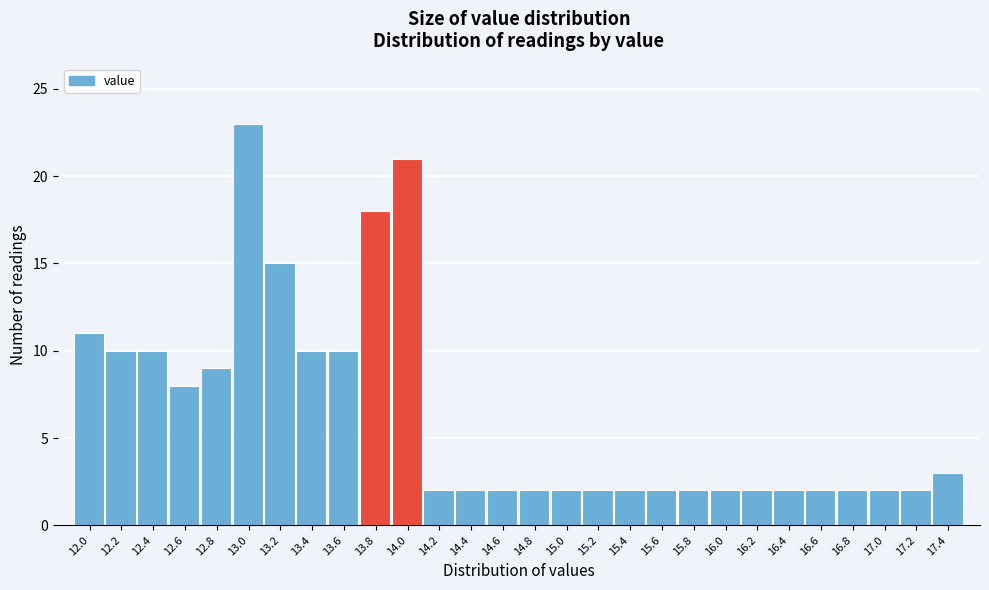

Reading left to right, what are all the values shown in this chart?

11	10	10	8	9	23	15	10	10	18	21	2	2	2	2	2	2	2	2	2	2	2	2	2	2	2	2	3